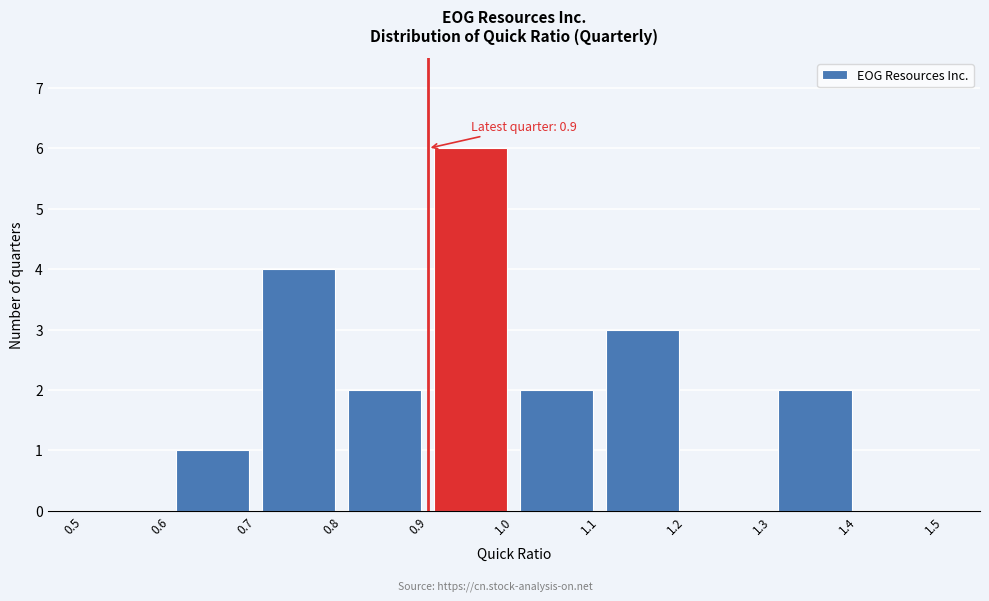

Which range on the x-axis has the tallest bar?

0.9 to 1.0